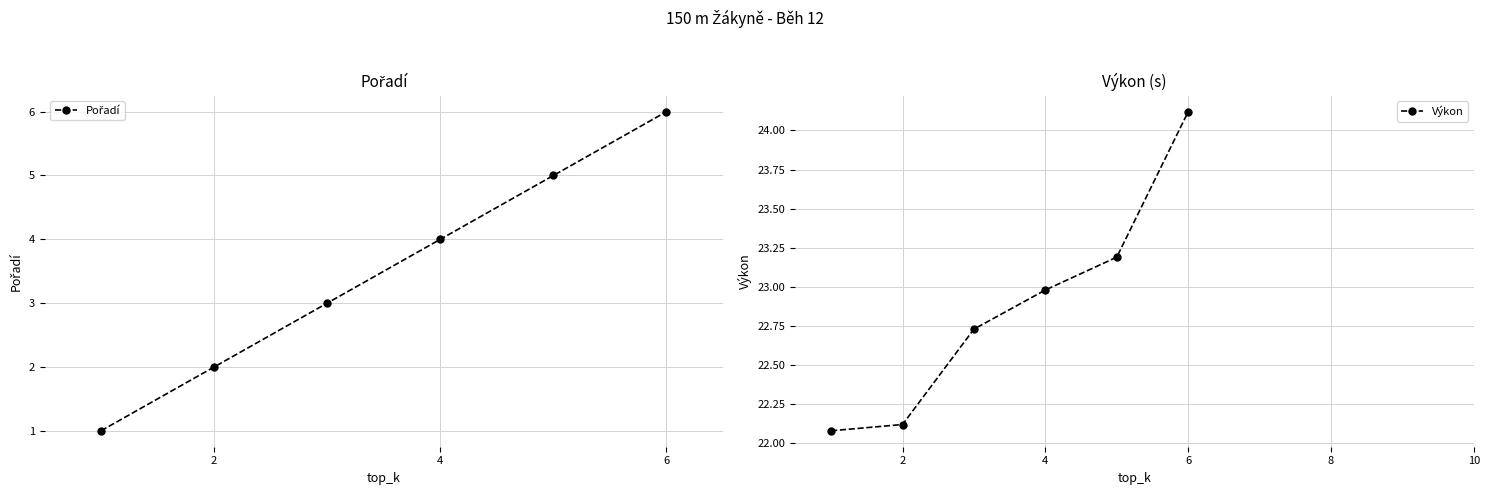

Which series has the largest range (max minus min)?

Pořadí